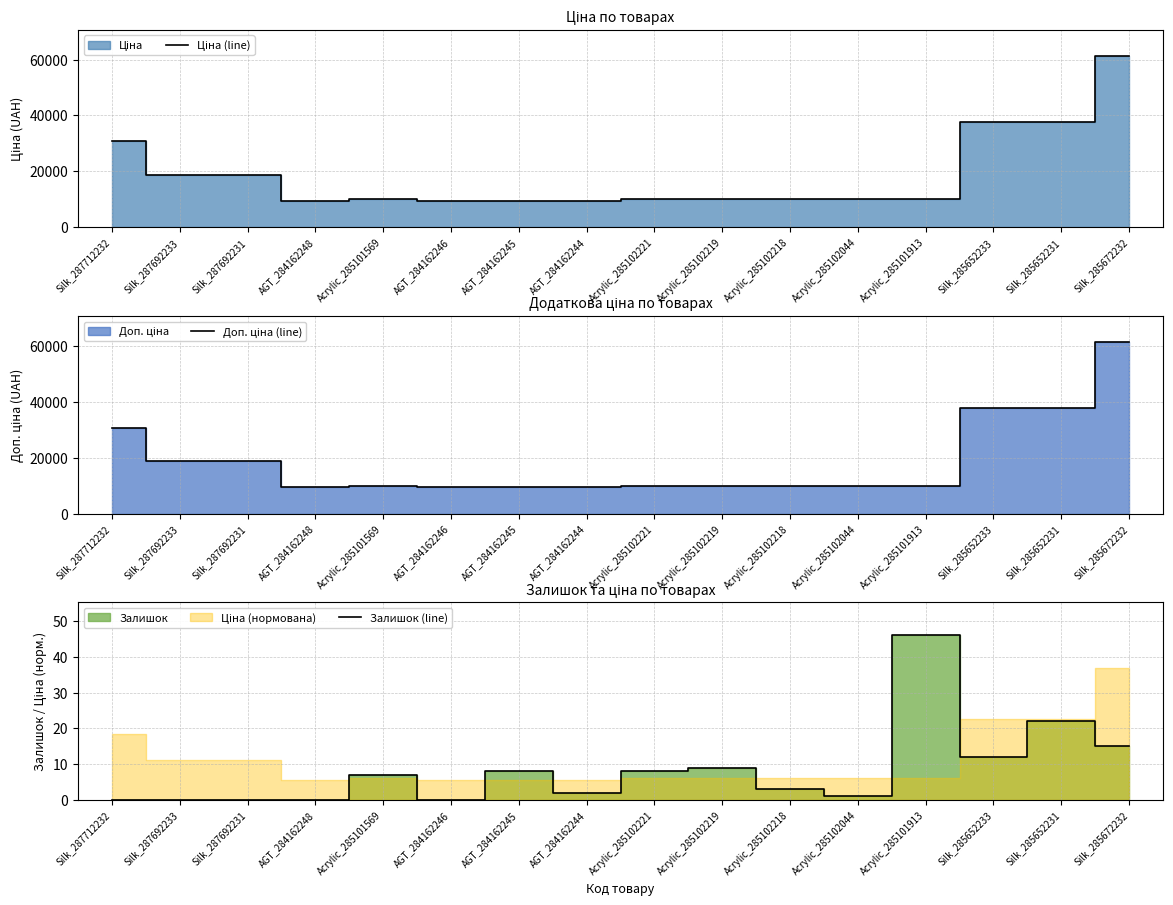

How many categories are shown in the chart?

16